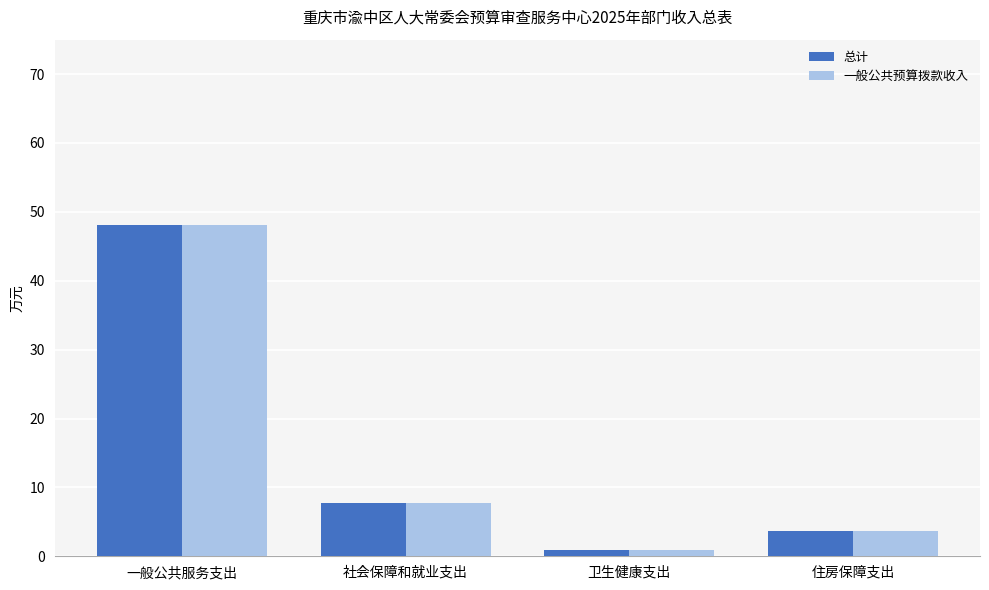

How many bars are there in each group?

2